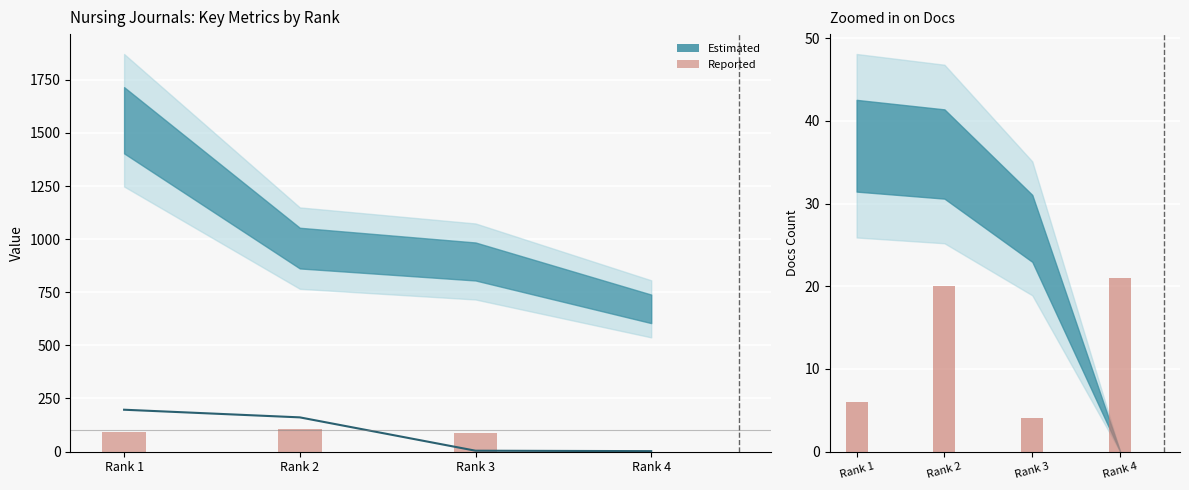

At which category does the chart reach its peak across all series?

Rank 1